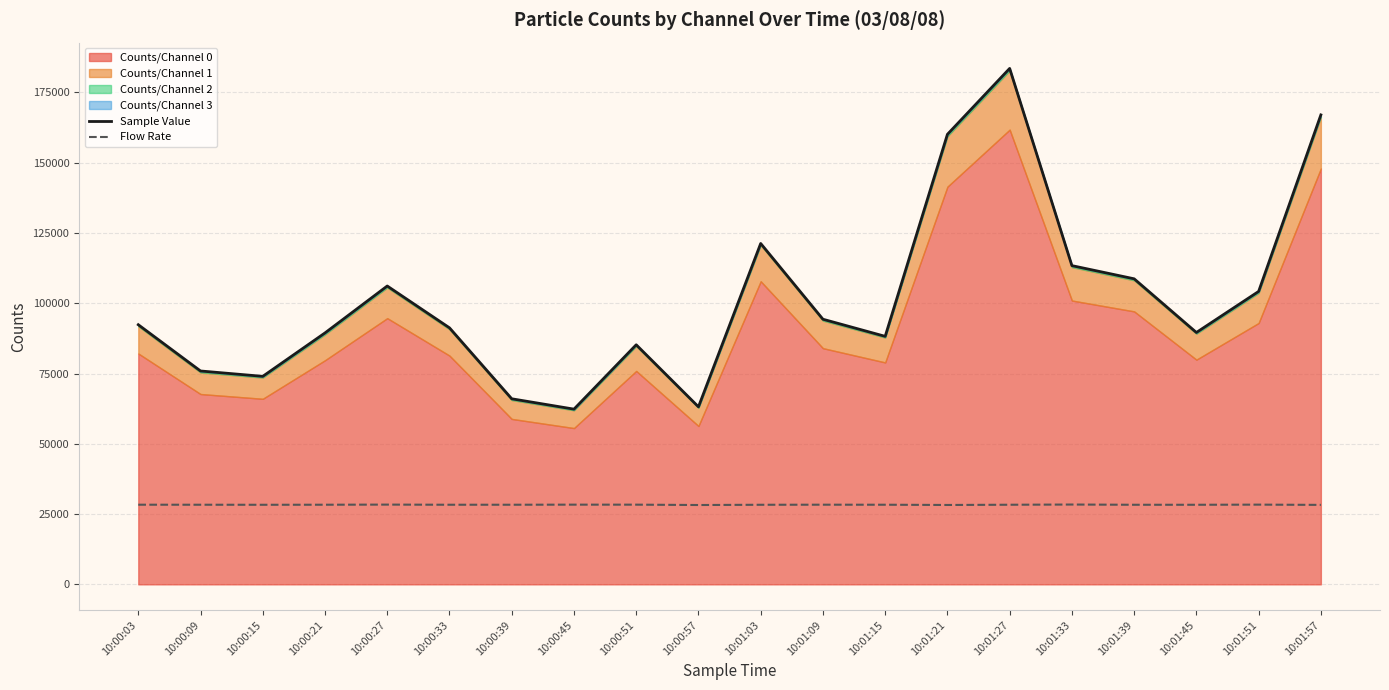

The value of Flow Rate at 10:01:27 is 28319.7. True or false?

True